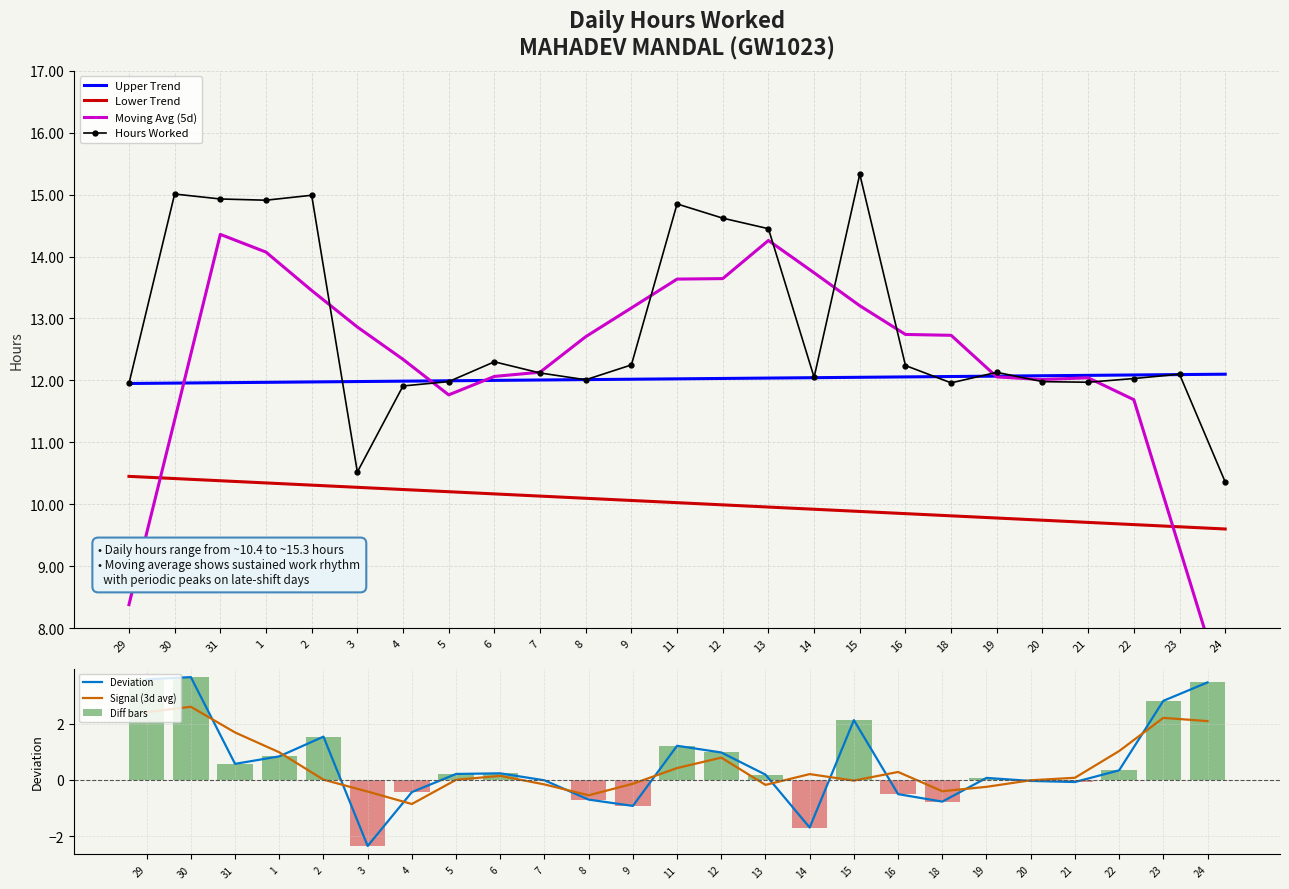

Read the Upper Trend value at 18.

12.1